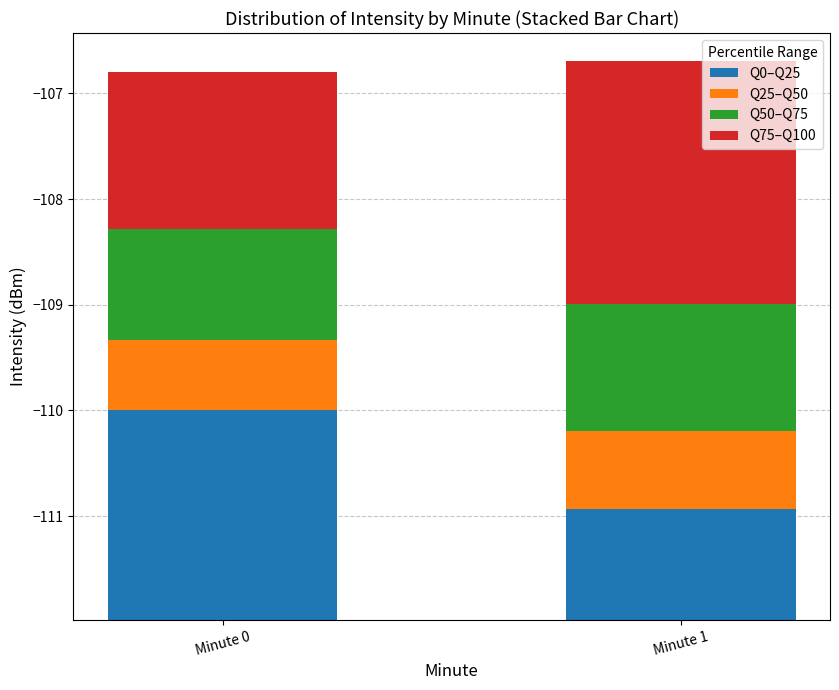

At which category is the sum across all series the highest?

Minute 1